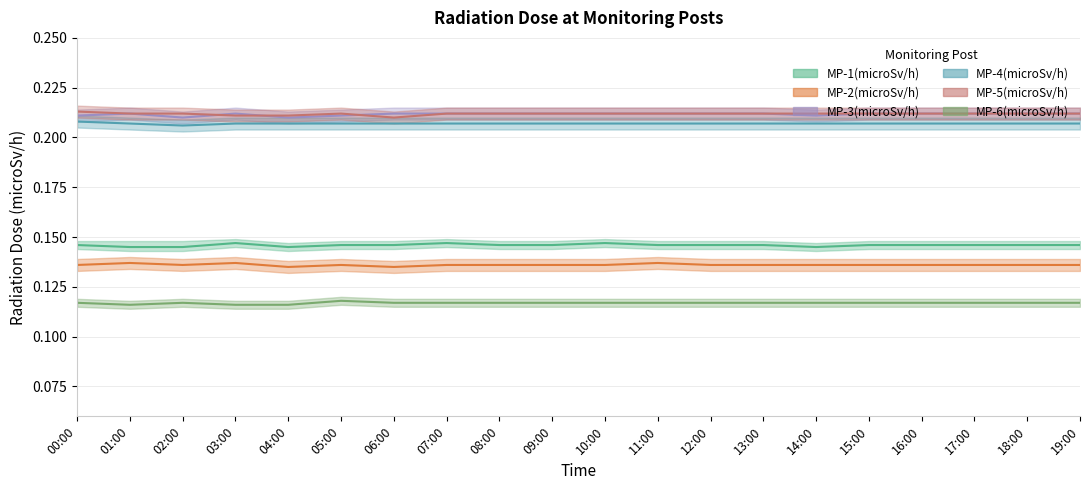

Reading left to right, extract all data points from this chart.

MP-1(microSv/h): 00:00=0.1	01:00=0.1	02:00=0.1	03:00=0.1	04:00=0.1	05:00=0.1	06:00=0.1	07:00=0.1	08:00=0.1	09:00=0.1	10:00=0.1	11:00=0.1	12:00=0.1	13:00=0.1	14:00=0.1	15:00=0.1	16:00=0.1	17:00=0.1	18:00=0.1	19:00=0.1
MP-2(microSv/h): 00:00=0.1	01:00=0.1	02:00=0.1	03:00=0.1	04:00=0.1	05:00=0.1	06:00=0.1	07:00=0.1	08:00=0.1	09:00=0.1	10:00=0.1	11:00=0.1	12:00=0.1	13:00=0.1	14:00=0.1	15:00=0.1	16:00=0.1	17:00=0.1	18:00=0.1	19:00=0.1
MP-3(microSv/h): 00:00=0.2	01:00=0.2	02:00=0.2	03:00=0.2	04:00=0.2	05:00=0.2	06:00=0.2	07:00=0.2	08:00=0.2	09:00=0.2	10:00=0.2	11:00=0.2	12:00=0.2	13:00=0.2	14:00=0.2	15:00=0.2	16:00=0.2	17:00=0.2	18:00=0.2	19:00=0.2
MP-4(microSv/h): 00:00=0.2	01:00=0.2	02:00=0.2	03:00=0.2	04:00=0.2	05:00=0.2	06:00=0.2	07:00=0.2	08:00=0.2	09:00=0.2	10:00=0.2	11:00=0.2	12:00=0.2	13:00=0.2	14:00=0.2	15:00=0.2	16:00=0.2	17:00=0.2	18:00=0.2	19:00=0.2
MP-5(microSv/h): 00:00=0.2	01:00=0.2	02:00=0.2	03:00=0.2	04:00=0.2	05:00=0.2	06:00=0.2	07:00=0.2	08:00=0.2	09:00=0.2	10:00=0.2	11:00=0.2	12:00=0.2	13:00=0.2	14:00=0.2	15:00=0.2	16:00=0.2	17:00=0.2	18:00=0.2	19:00=0.2
MP-6(microSv/h): 00:00=0.1	01:00=0.1	02:00=0.1	03:00=0.1	04:00=0.1	05:00=0.1	06:00=0.1	07:00=0.1	08:00=0.1	09:00=0.1	10:00=0.1	11:00=0.1	12:00=0.1	13:00=0.1	14:00=0.1	15:00=0.1	16:00=0.1	17:00=0.1	18:00=0.1	19:00=0.1